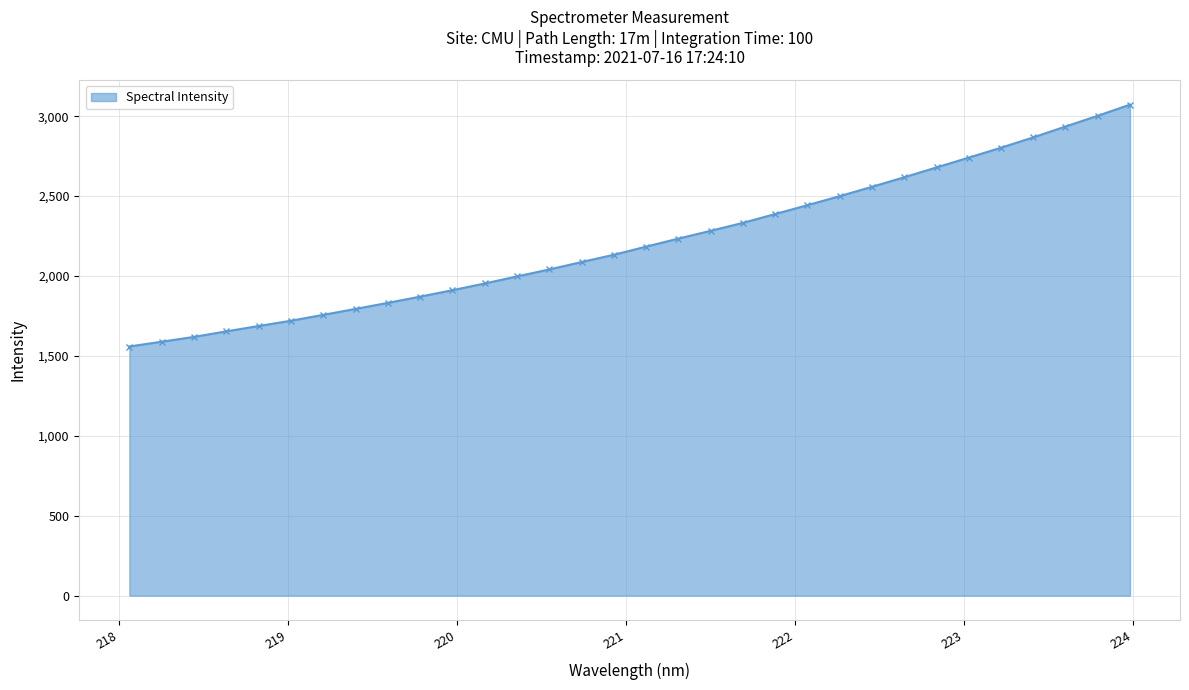

What is the average value?

2214.0